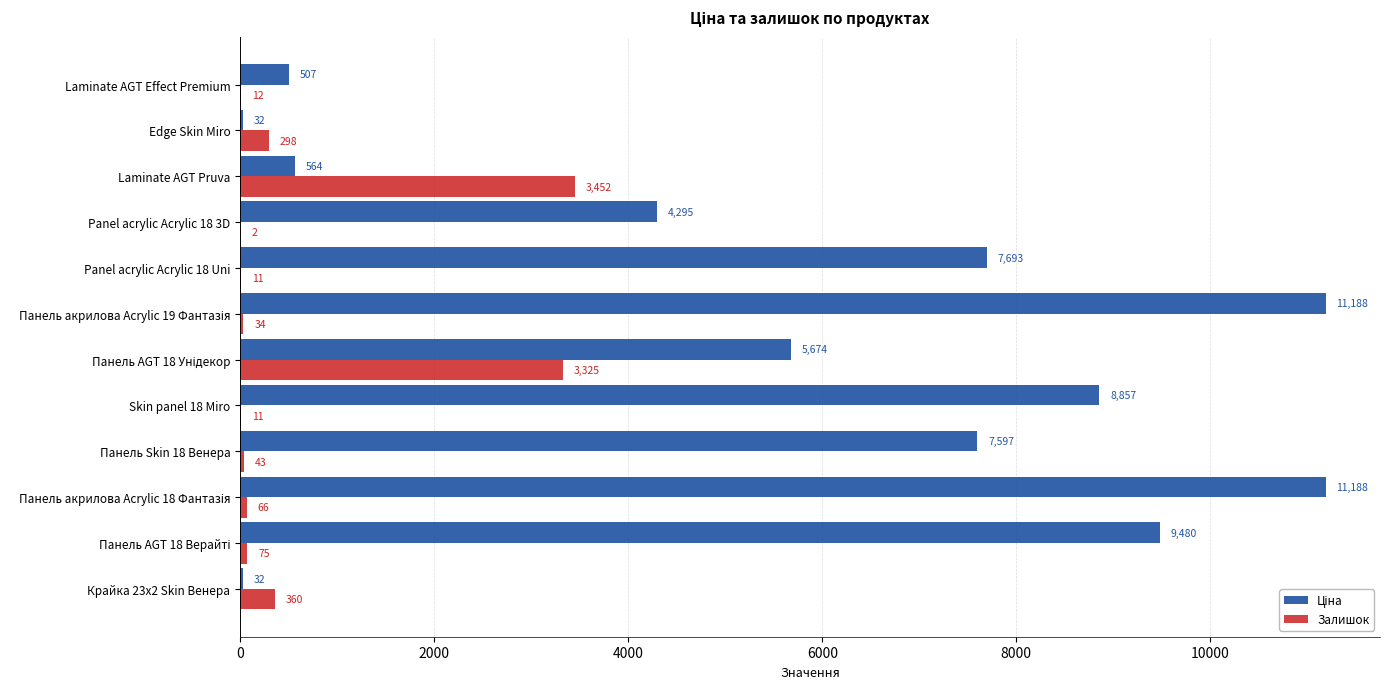

The Залишок series shows 360.0 at Крайка 23x2 Skin Венера. True or false?

True